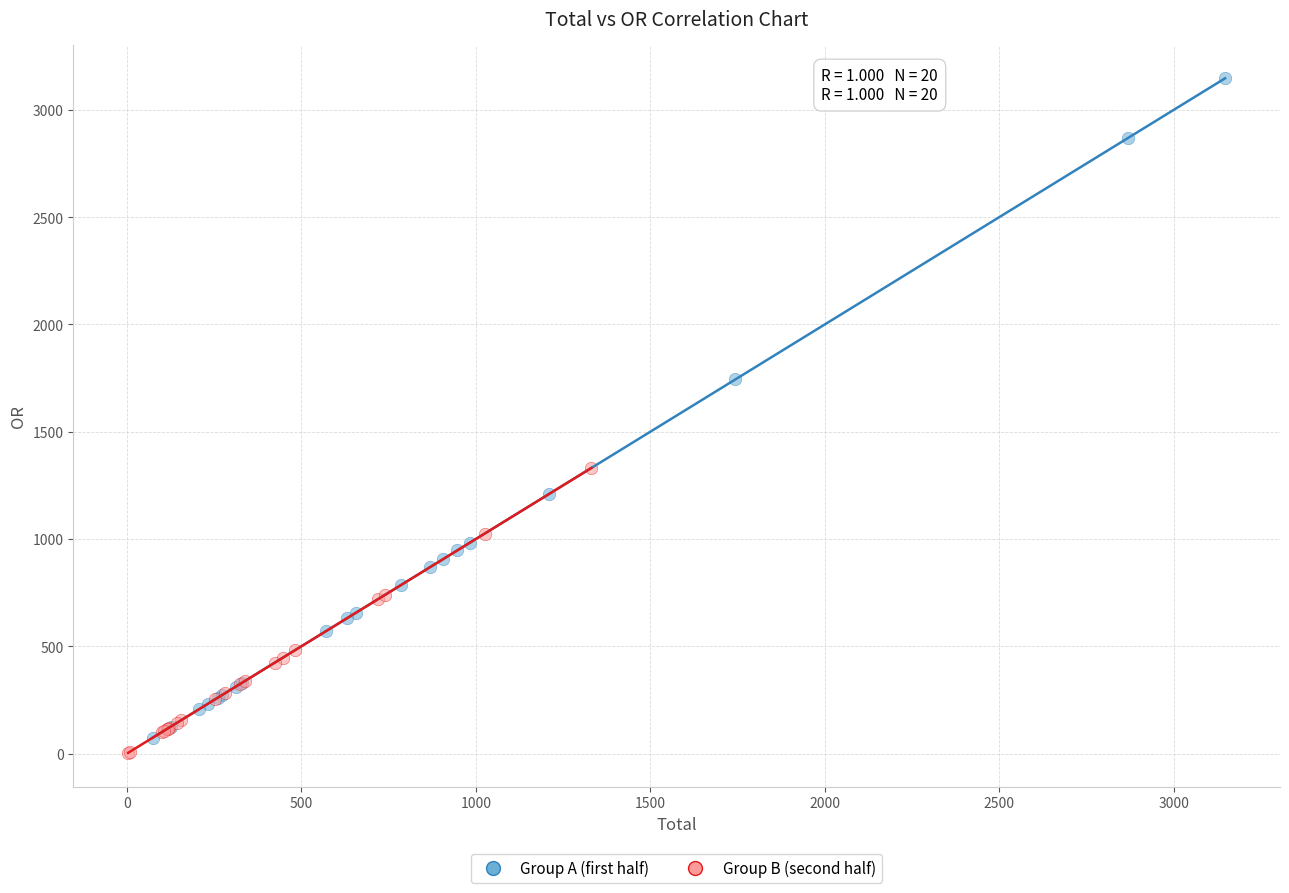

What are all the series names shown in the legend?

Group A (first half), Group B (second half)